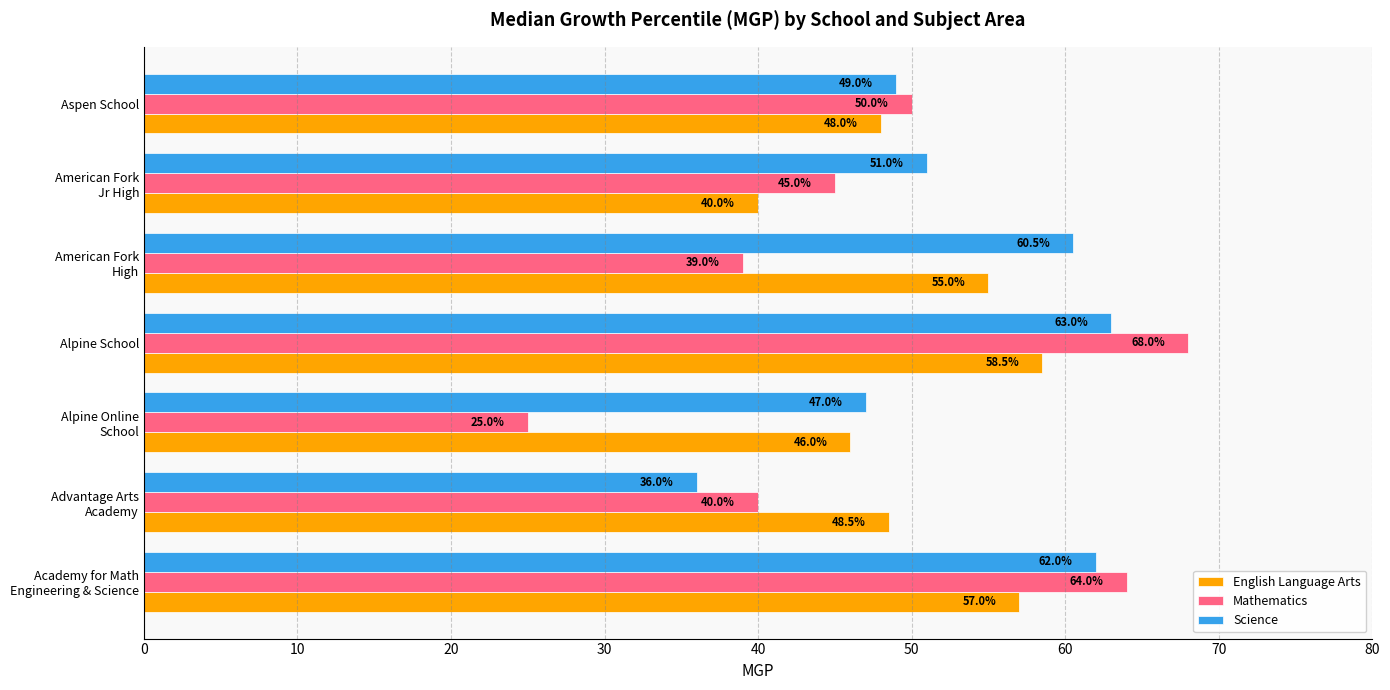

Which series has the widest spread of values?

Mathematics